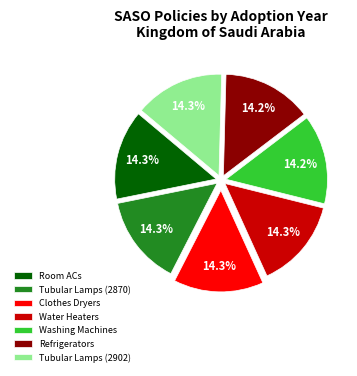

How much of the chart is everything except Washing Machines?

85.8%